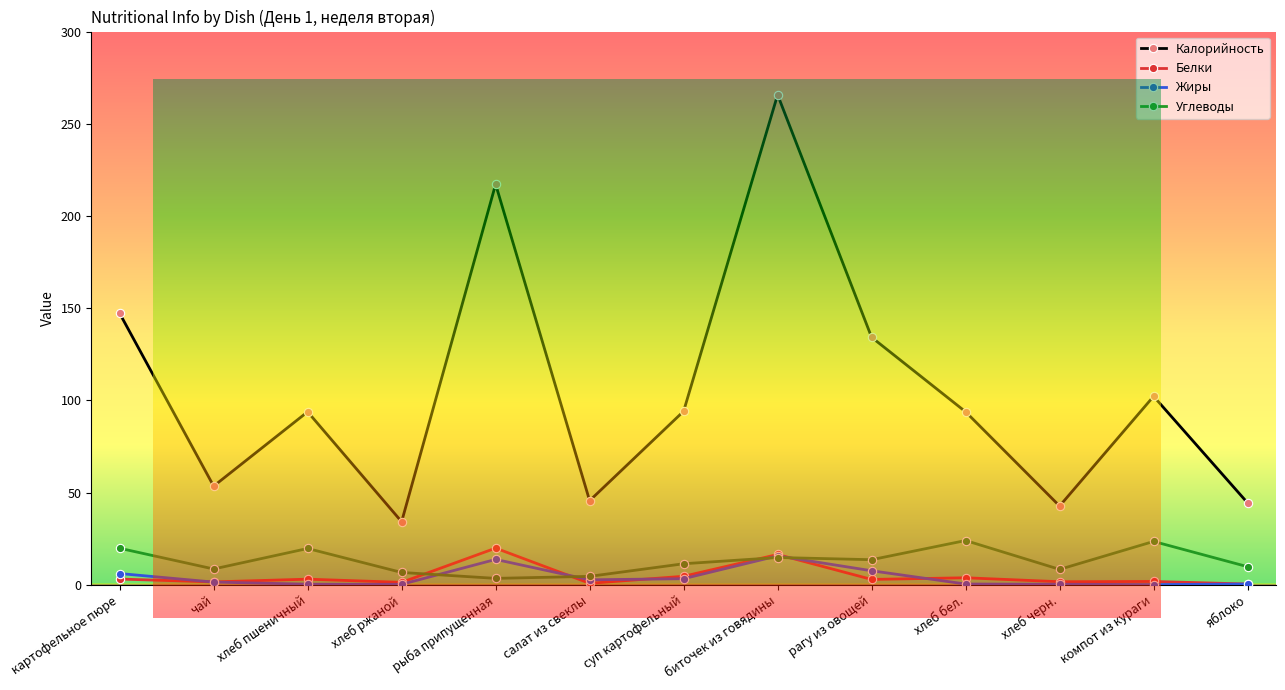

Where is the first local minimum for Калорийность?

чай